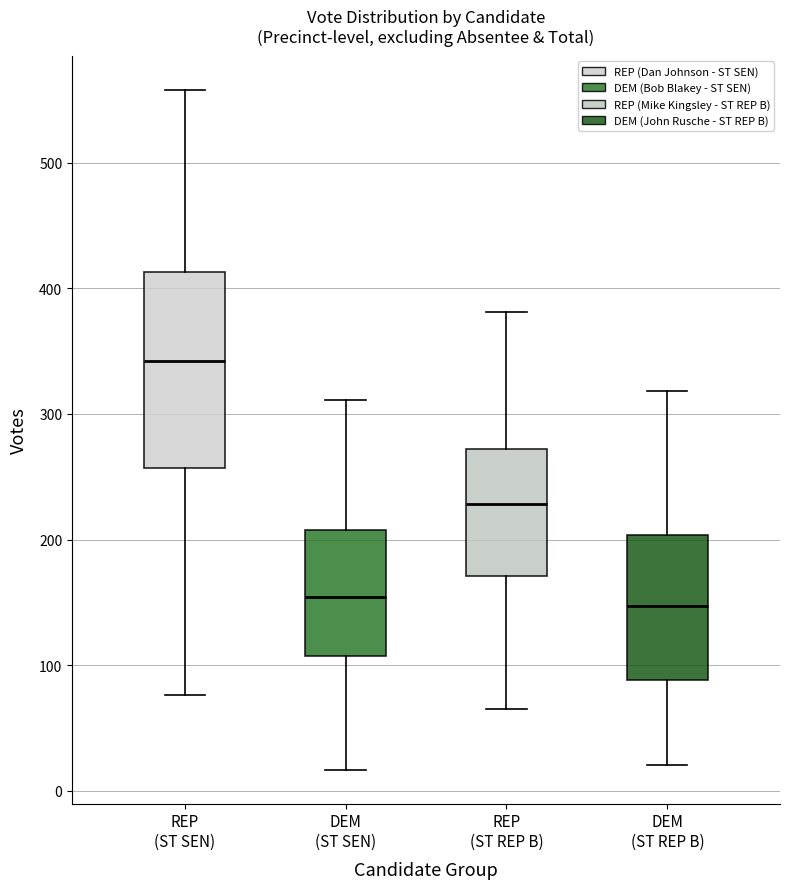

Which box has the highest median line?

REP (ST SEN)